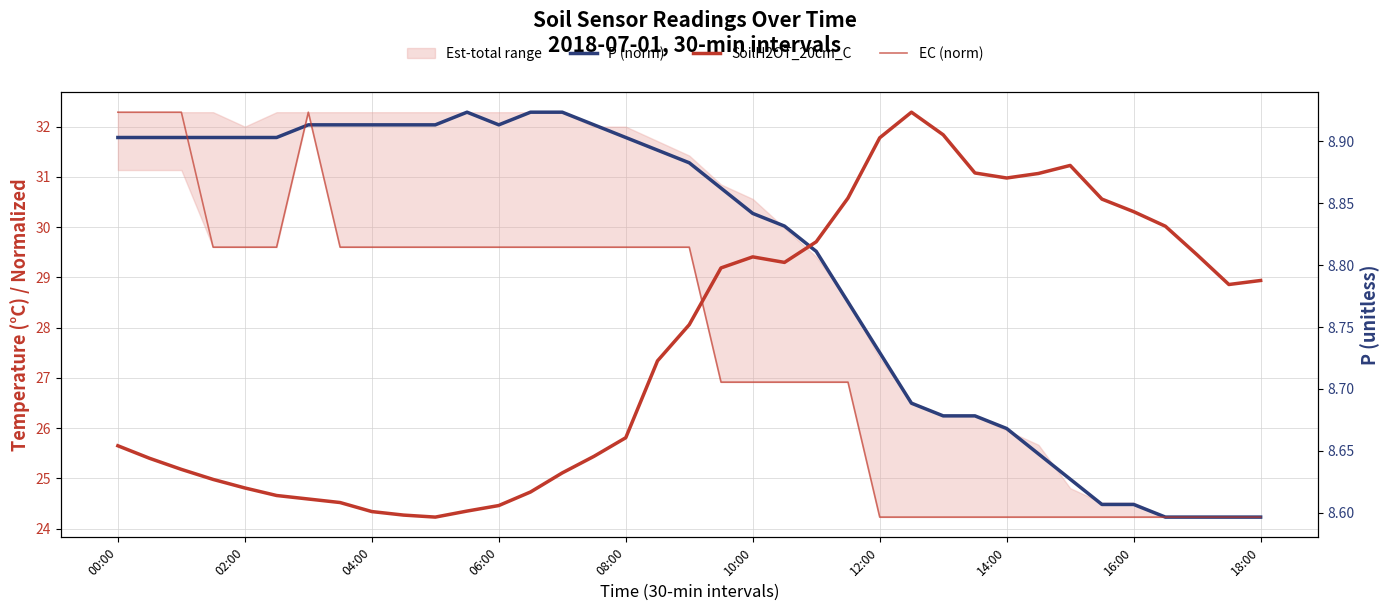

Between which two adjacent categories do SoilH2OT_20cm_C and P (norm) first intersect?

21 and 22